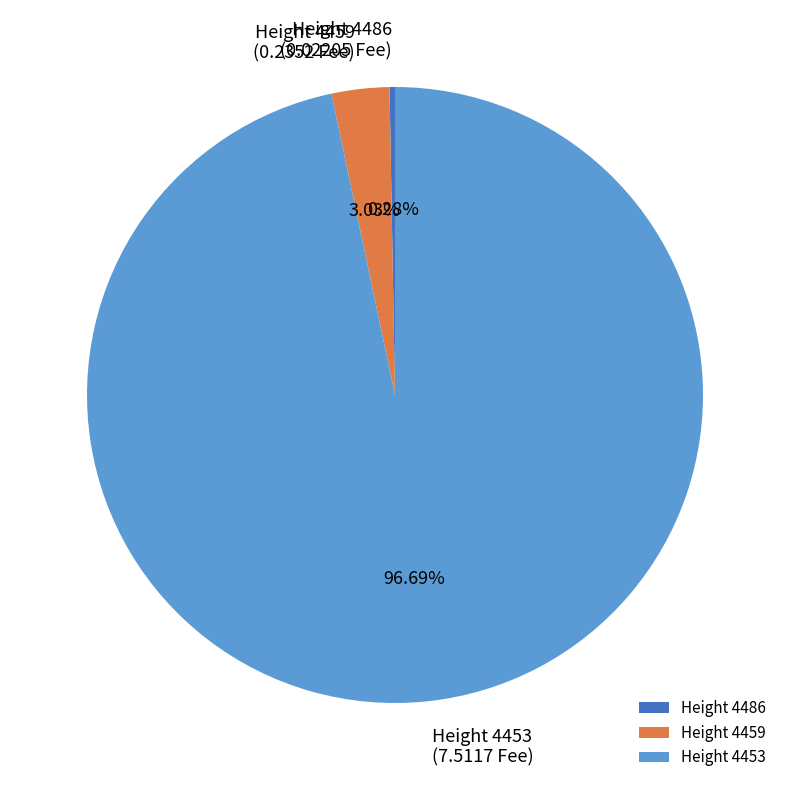

To the nearest percent, what is the difference between the largest and smallest slice percentages?

96%